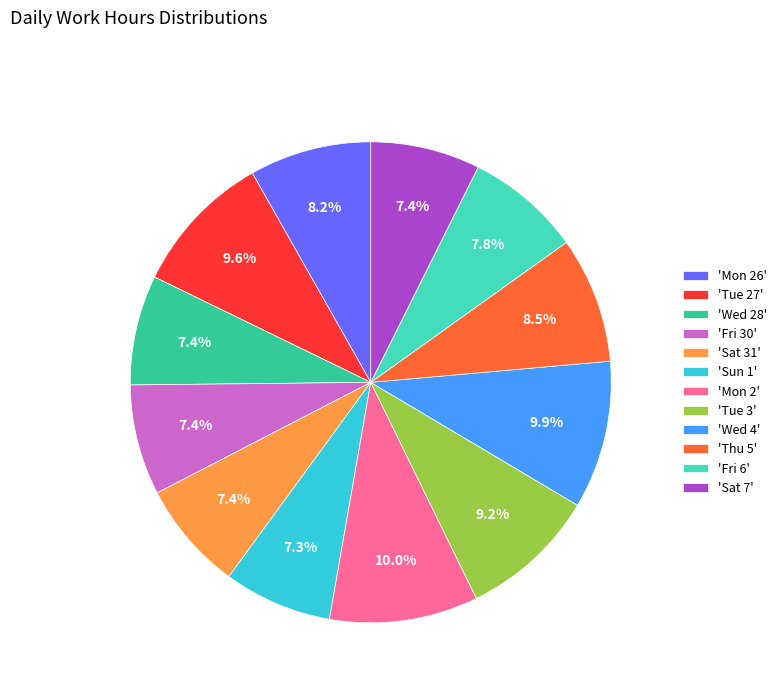

Count the number of slices in the pie.

12